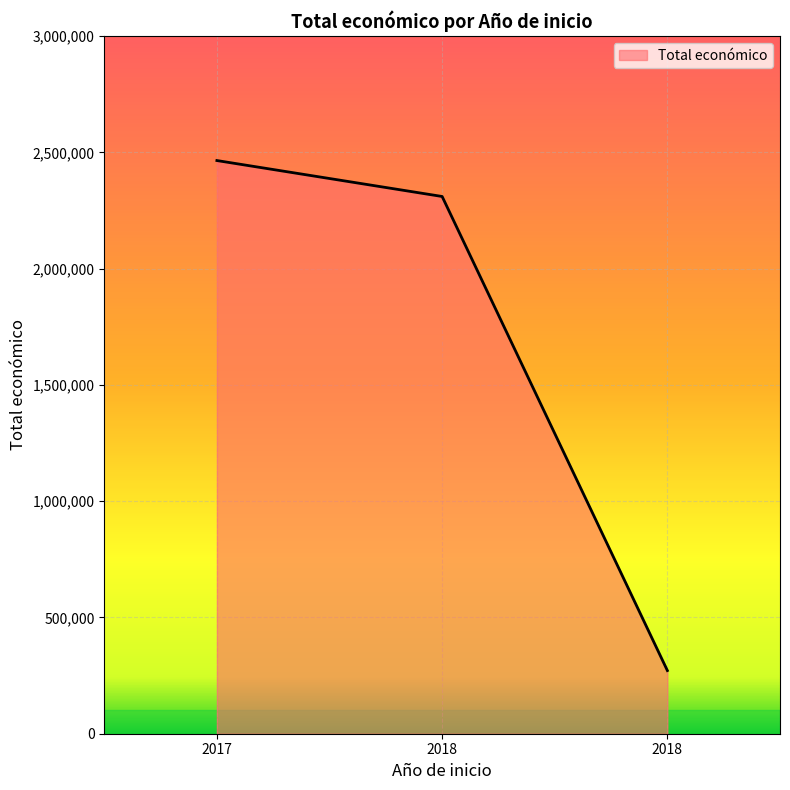

Is it true that the value at 2017 is 2464572?

True